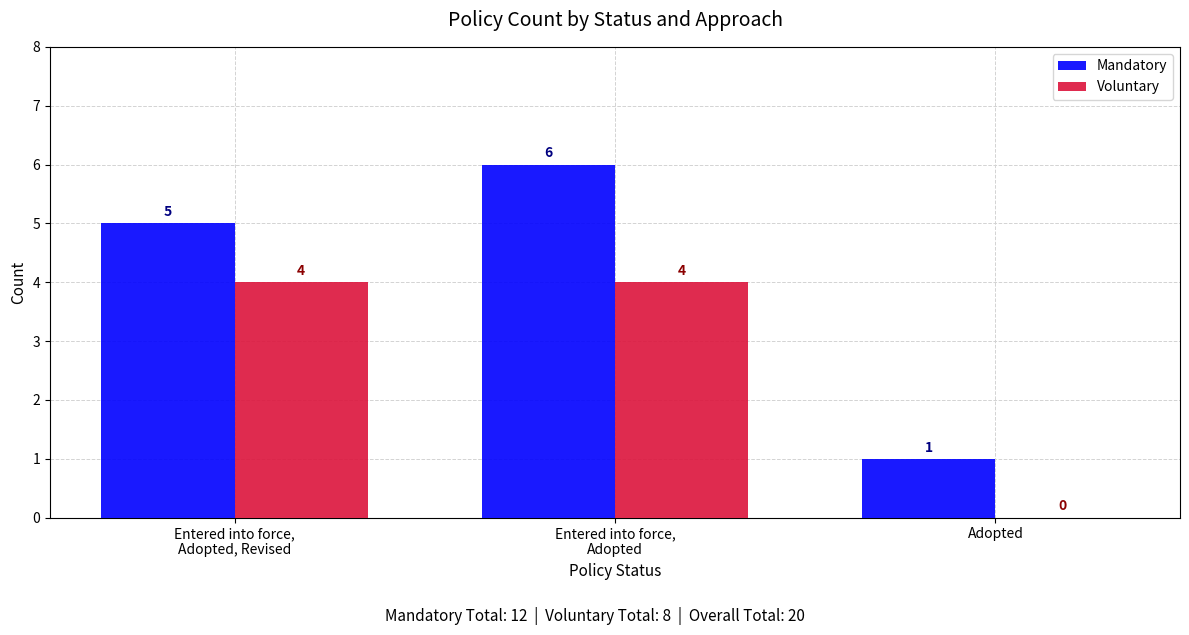

Is the value of Mandatory at Entered into force,
Adopted, Revised greater than the value of Voluntary at Entered into force,
Adopted, Revised?

Yes